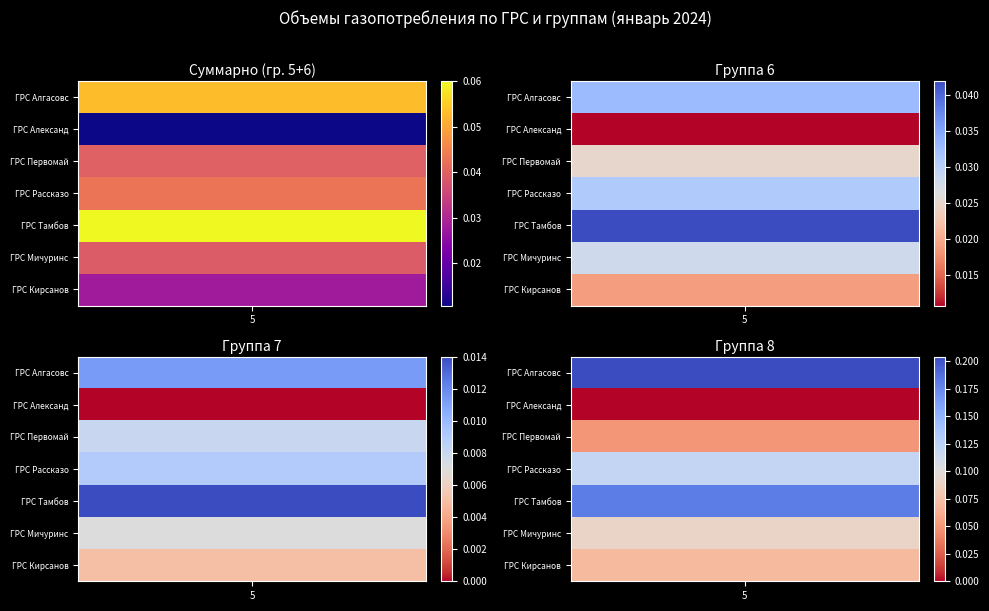

At which label is ГРС Мичуринск closest to 0?

7